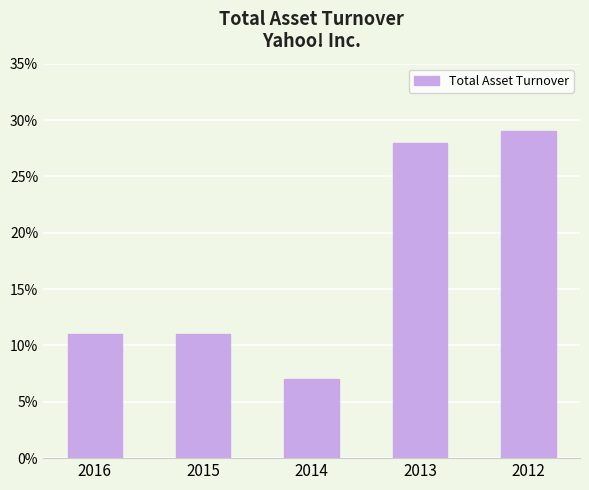

At which category does the chart reach its peak across all series?

2012